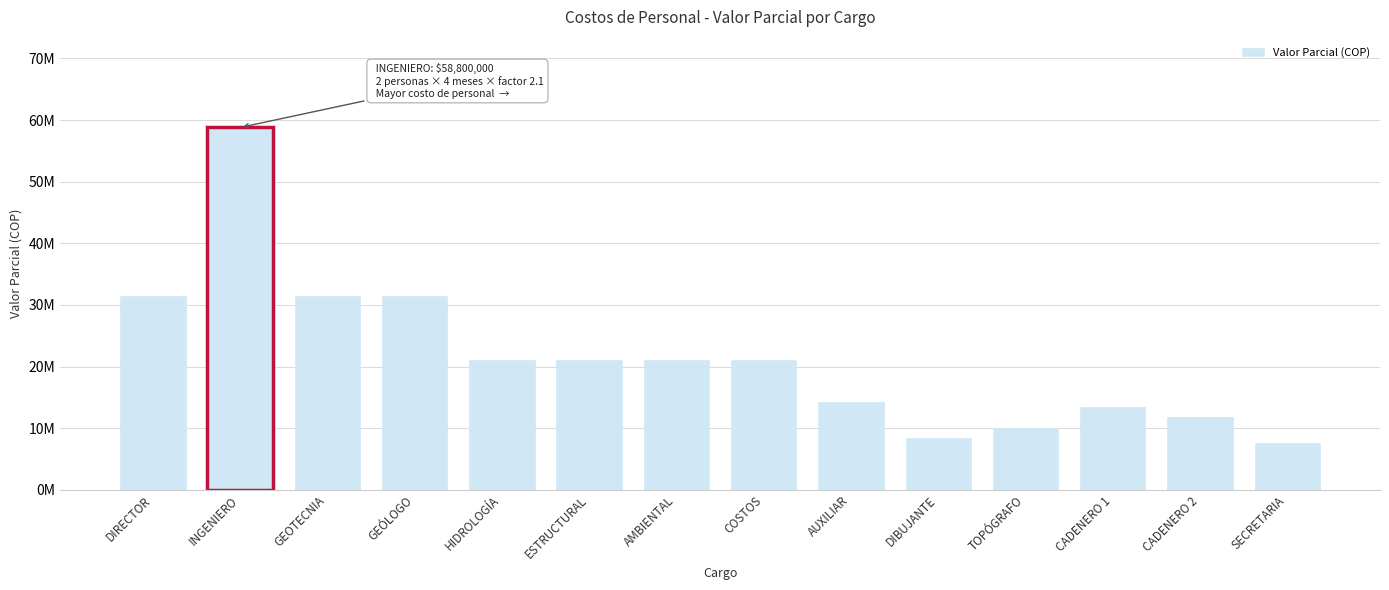

The chart shows a value of 30150416 at COSTOS. True or false?

False